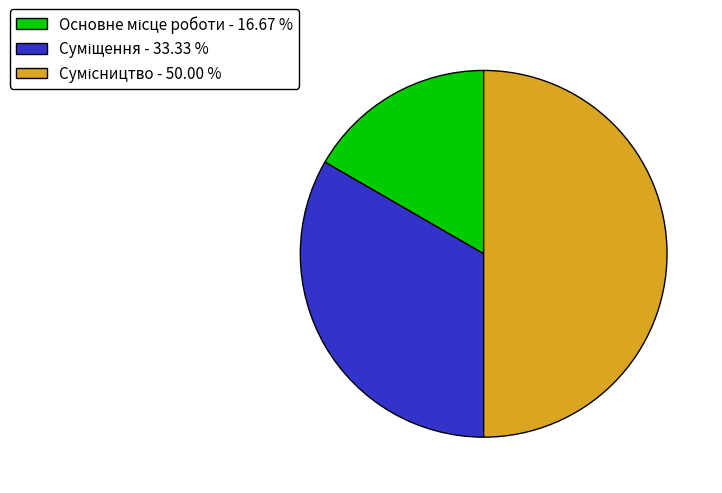

Combined, what portion of the pie is Основне місце роботи and Сумісництво?

66.7%